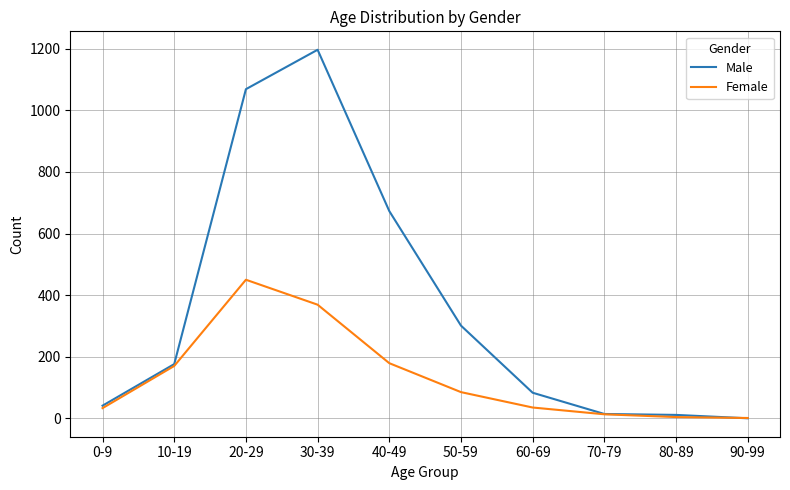

The value of Female at 10-19 is 170. True or false?

True